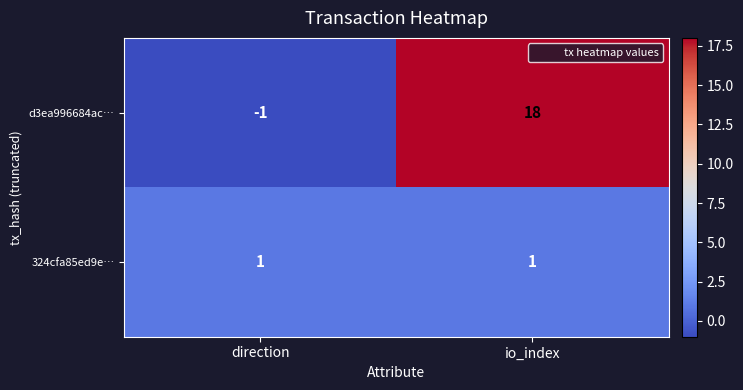

What is the sum of all d3ea996684ac… values?

17